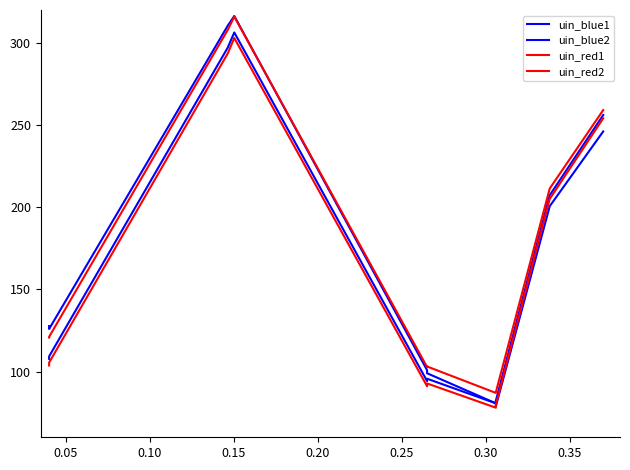

Which series has the largest total across all categories?

uin_red1